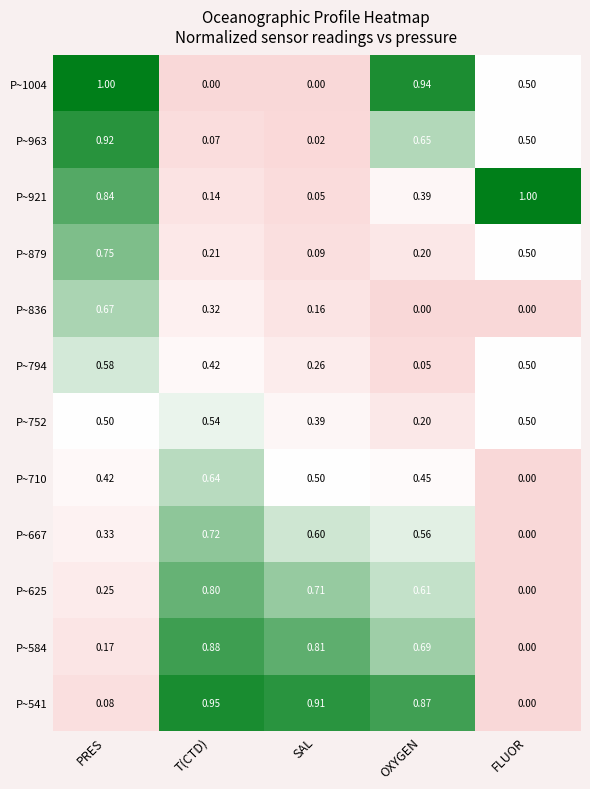

List the labels in order of P~963 value, largest first.

PRES, OXYGEN, FLUOR, T(CTD), SAL